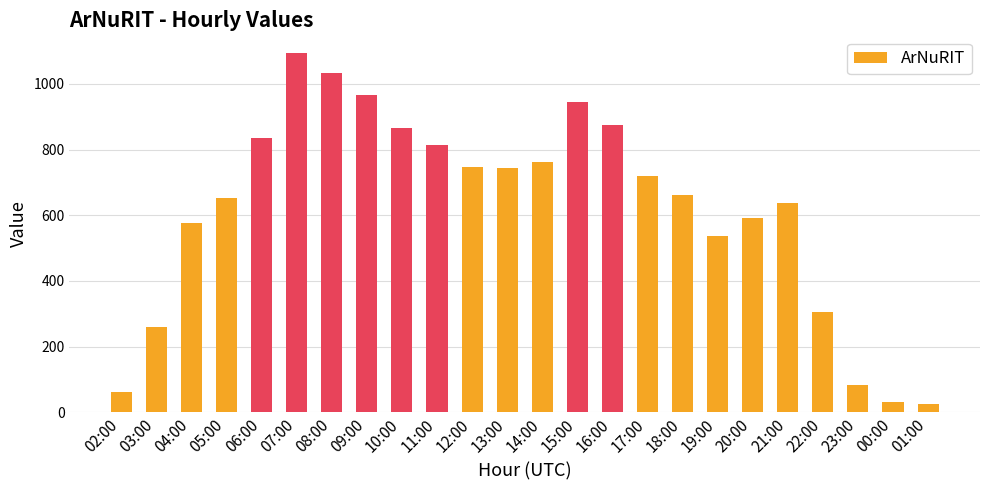

What is the maximum value shown in the chart?

1093